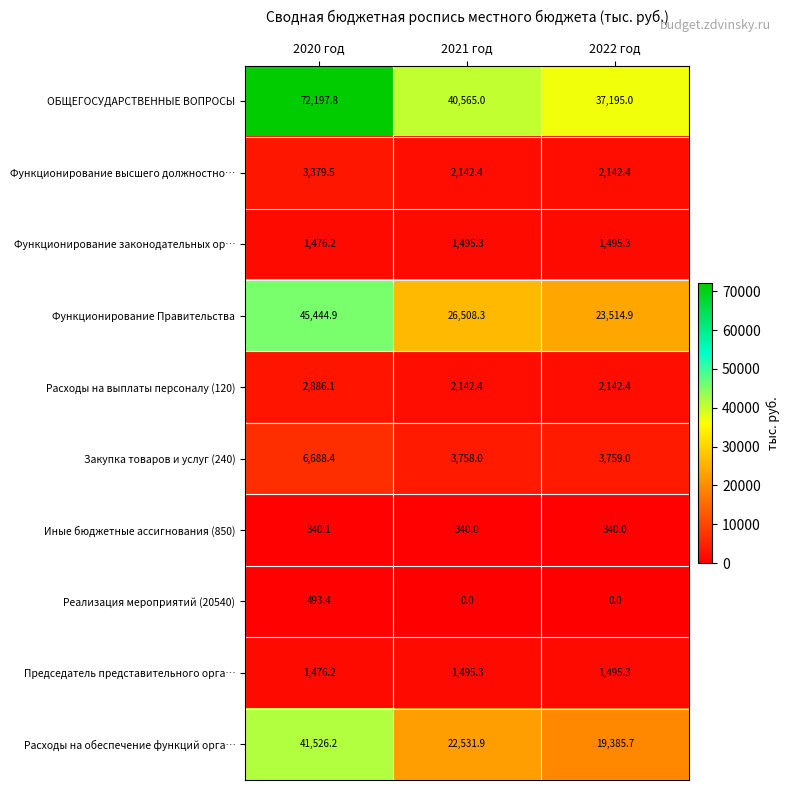

At how many categories does at least one series exceed 21695?

3